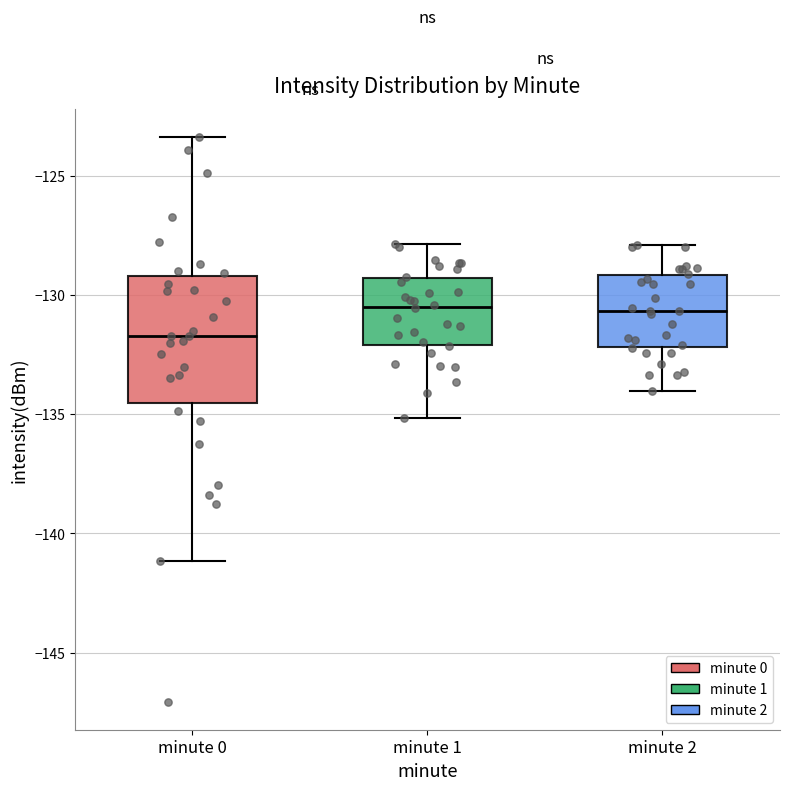

Reading left to right, read every box against the y-axis: the position of its median line, the range the box covers, and the ends of its whiskers. The values are not printed on the chart, so give them approximately, as read against the axis.

minute 0: median -131.5, box -134.5 to -129.0, whiskers -141.0 to -123.5
minute 1: median -130.5, box -132.0 to -129.5, whiskers -135.0 to -128.0
minute 2: median -130.5, box -132.0 to -129.0, whiskers -134.0 to -128.0